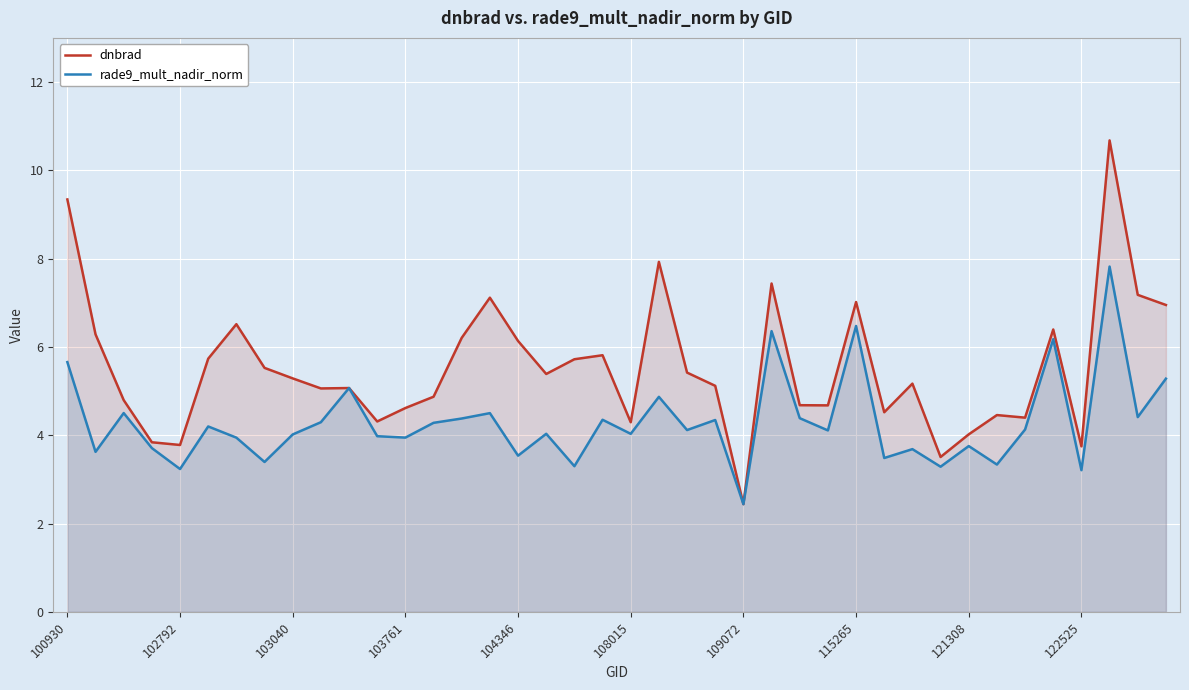

What is the lowest value of the dnbrad series?

2.4